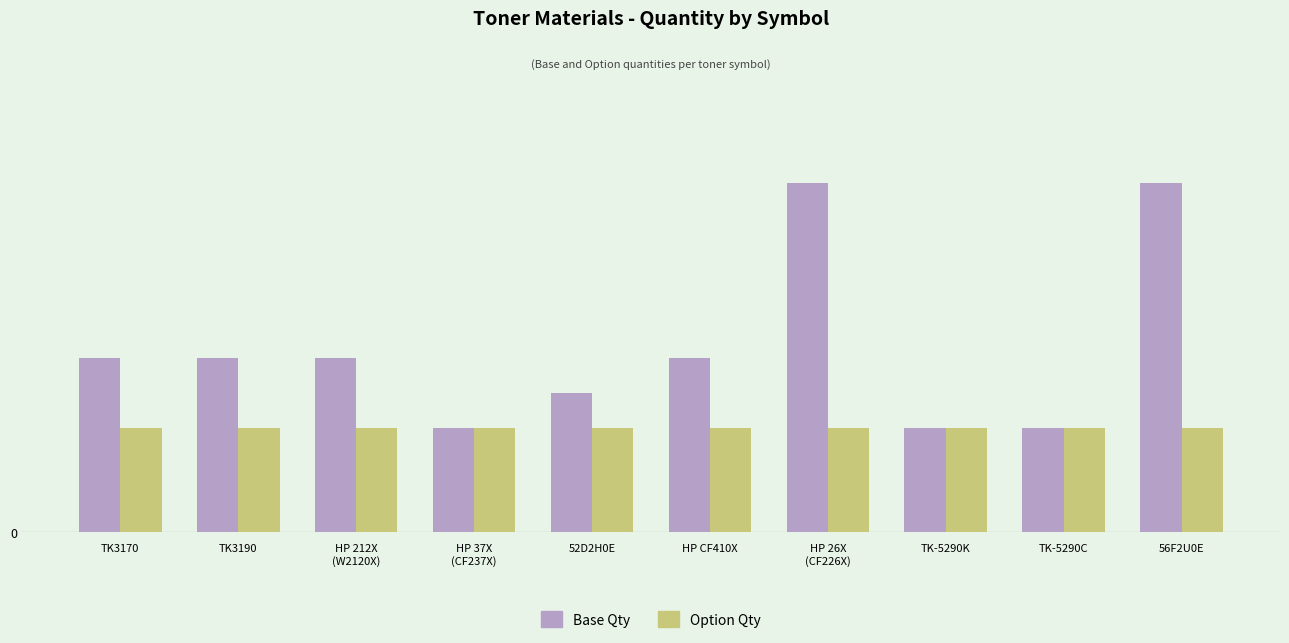

What is the average value of the Option Qty series?

3